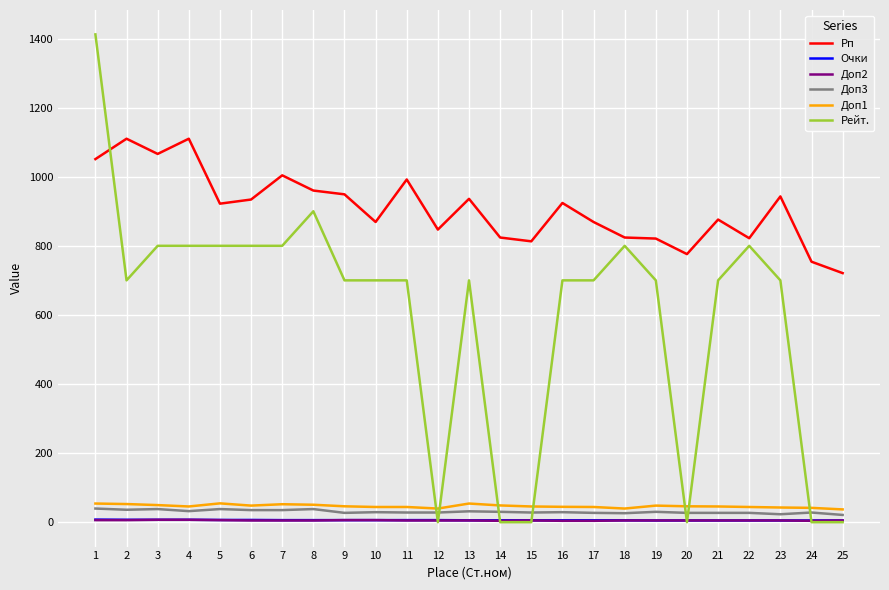

What is the difference between the maximum and minimum values in the Рейт. series?

1412.0